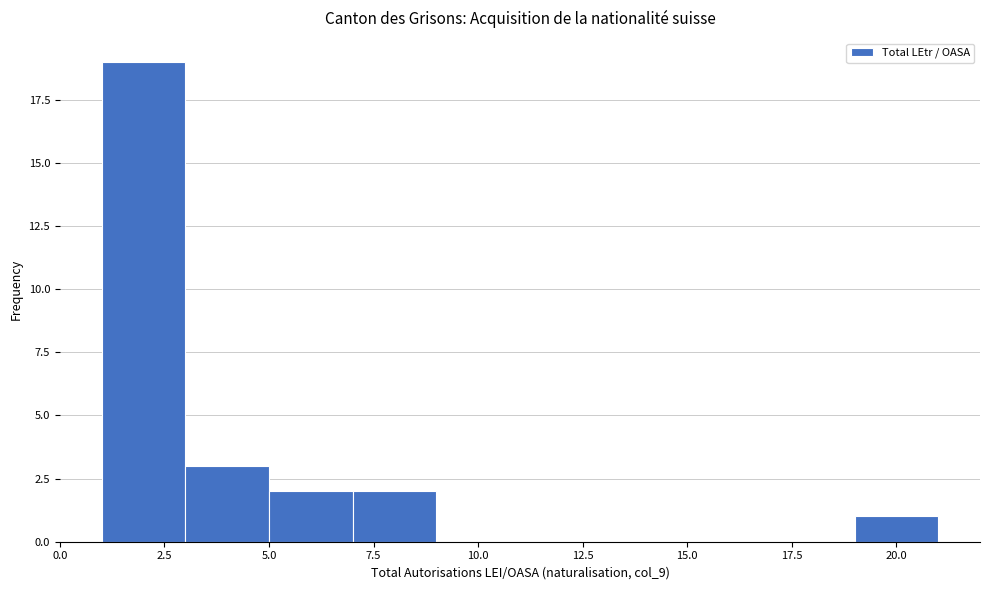

Reading left to right, transcribe this chart: for each bar, give the range it covers on the x-axis and its height. The values are not printed on the chart, so give them approximately, as read against the axis.

1 to 3: 19
3 to 5: 3
5 to 7: 2
7 to 9: 2
9 to 11: 0
11 to 13: 0
13 to 15: 0
15 to 17: 0
17 to 19: 0
19 to 21: 1